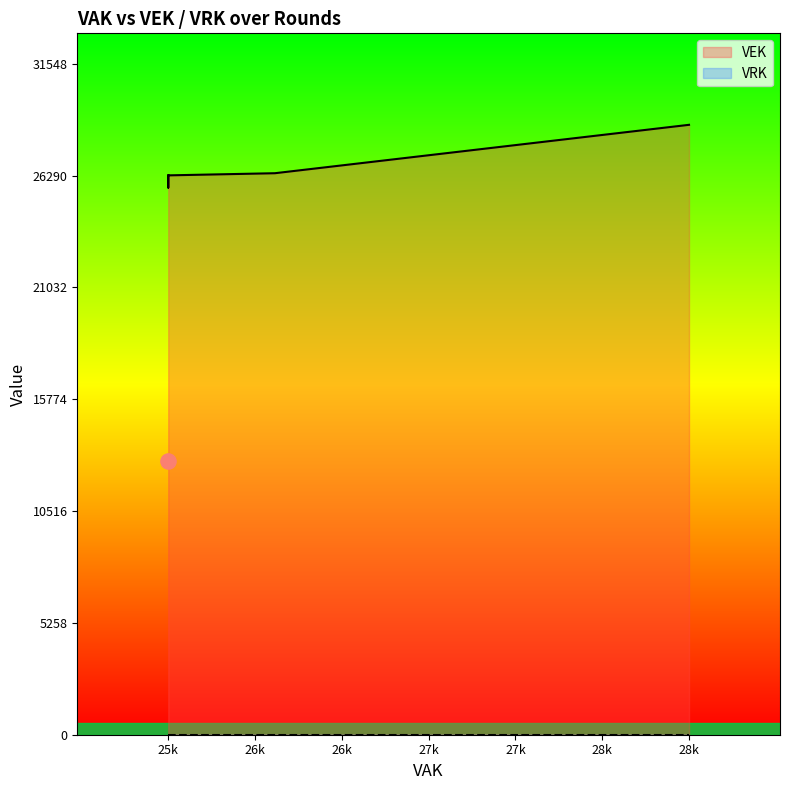

Which series contains the highest Y value?

VEK